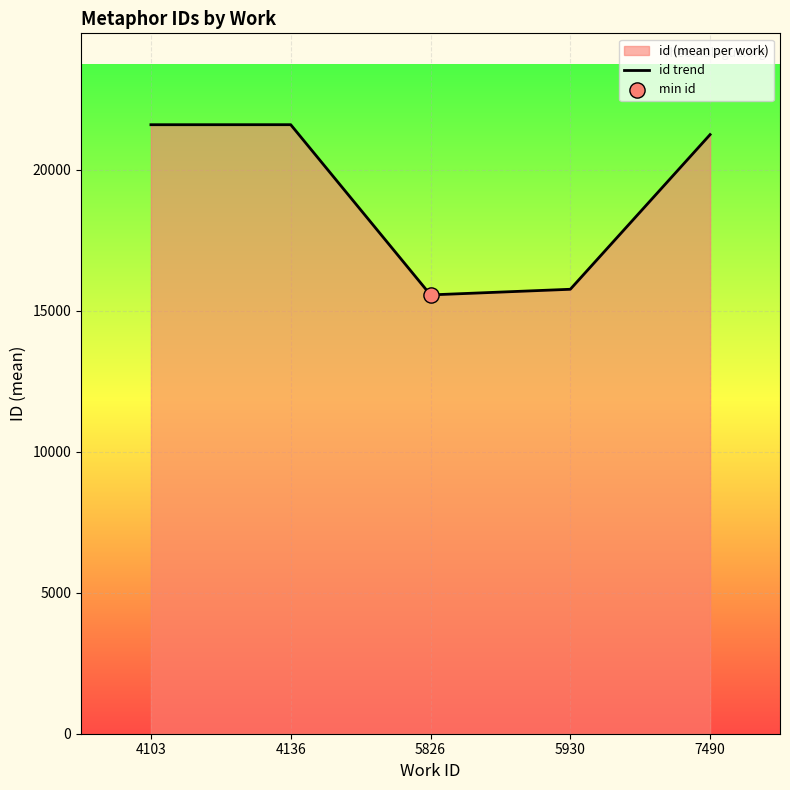

Approximately how many times larger is the value at 5826 compared to 5930?

1.0